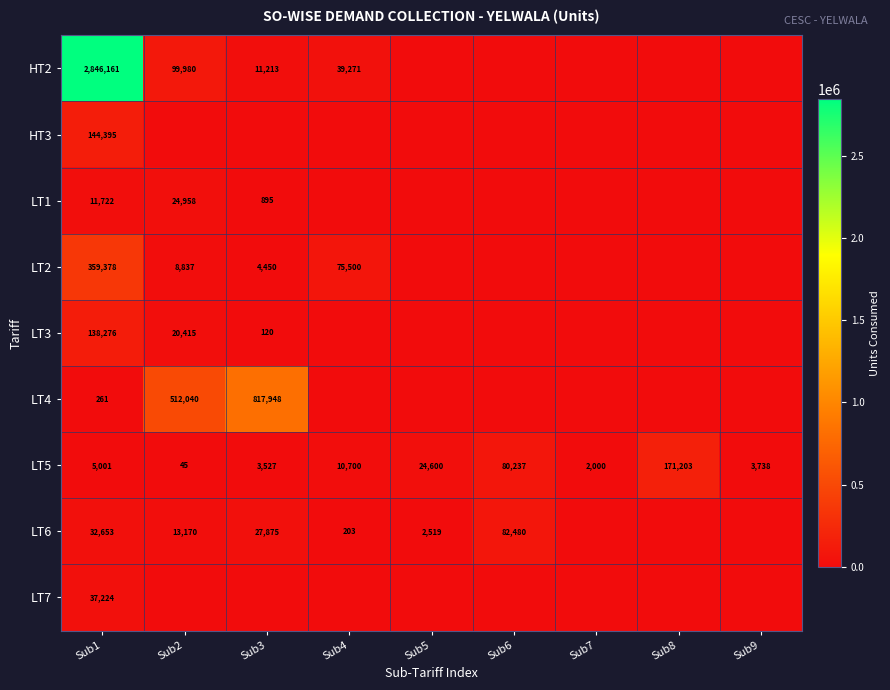

What is the maximum value for LT5?

171203